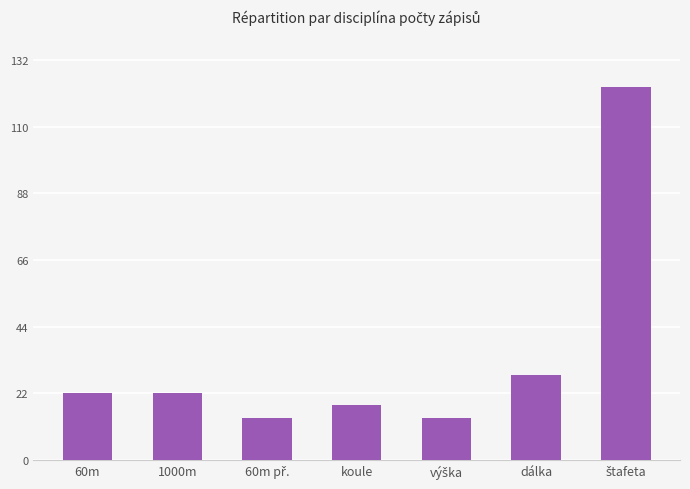

What is the average value?

34